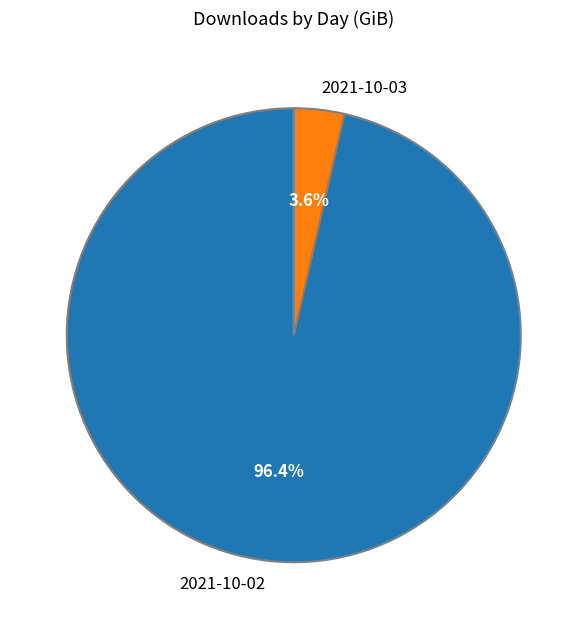

True or false: 2021-10-02 accounts for 85% of the total.

False